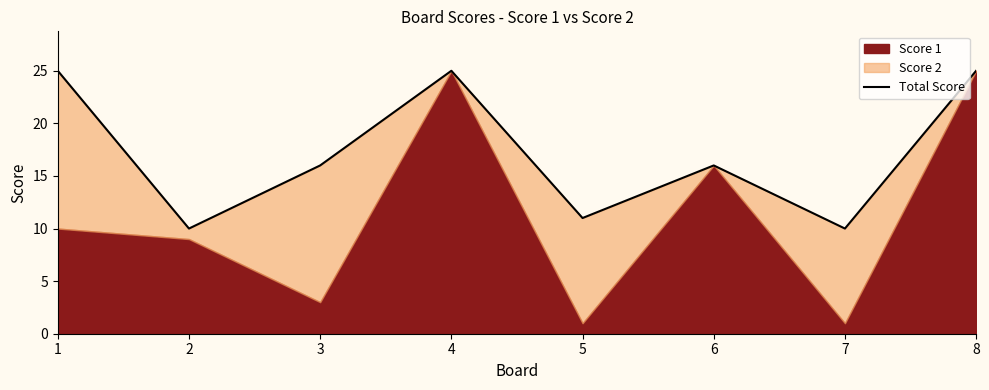

Is it true that the value at 5 is 7?

False